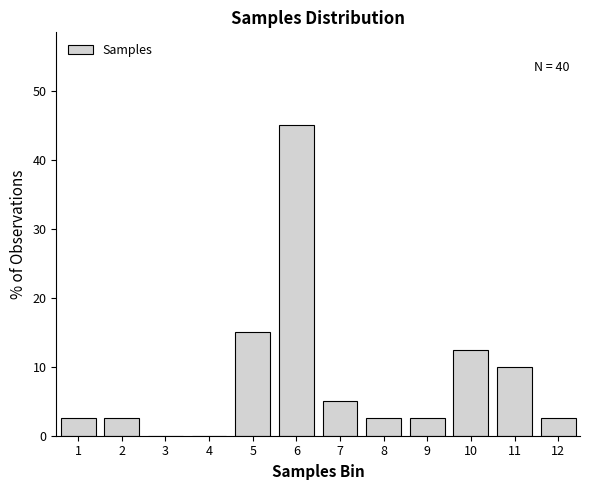

Reading left to right, what are all the values shown in this chart?

1=2.5	2=2.5	3=0.0	4=0.0	5=15.0	6=45.0	7=5.0	8=2.5	9=2.5	10=12.5	11=10.0	12=2.5